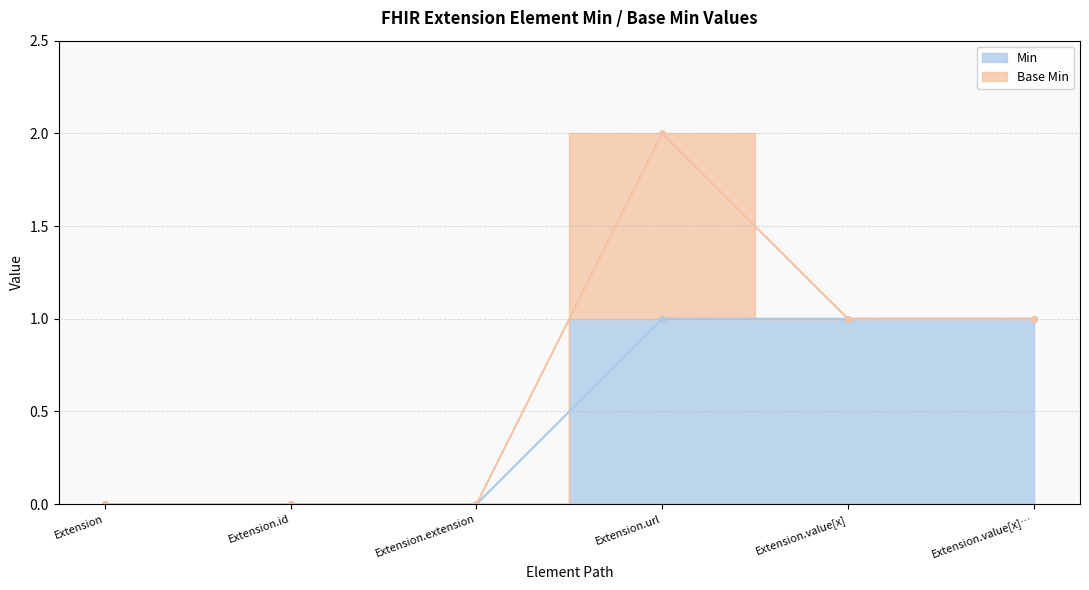

Reading left to right, extract all data points from this chart.

0	0	0	1	1	1